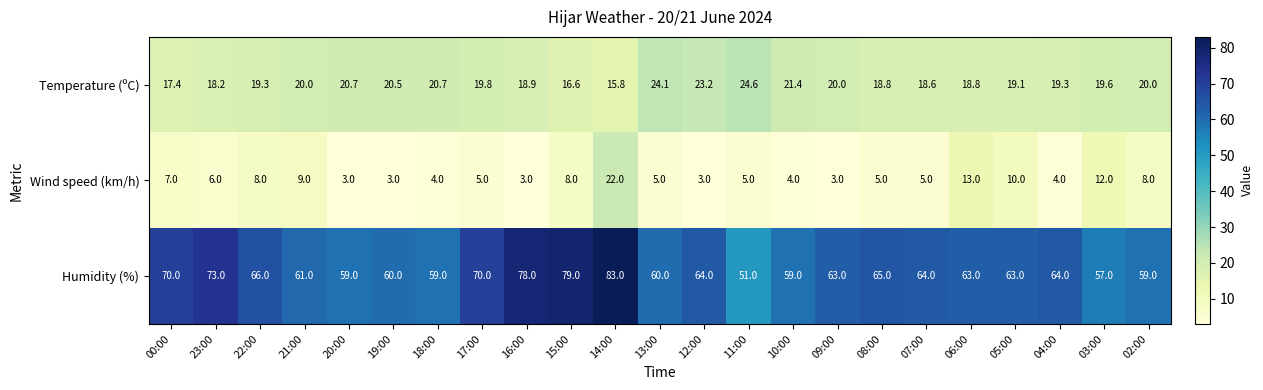

Rank the series at 03:00 from highest to lowest value.

Humidity (%), Temperature (ºC), Wind speed (km/h)